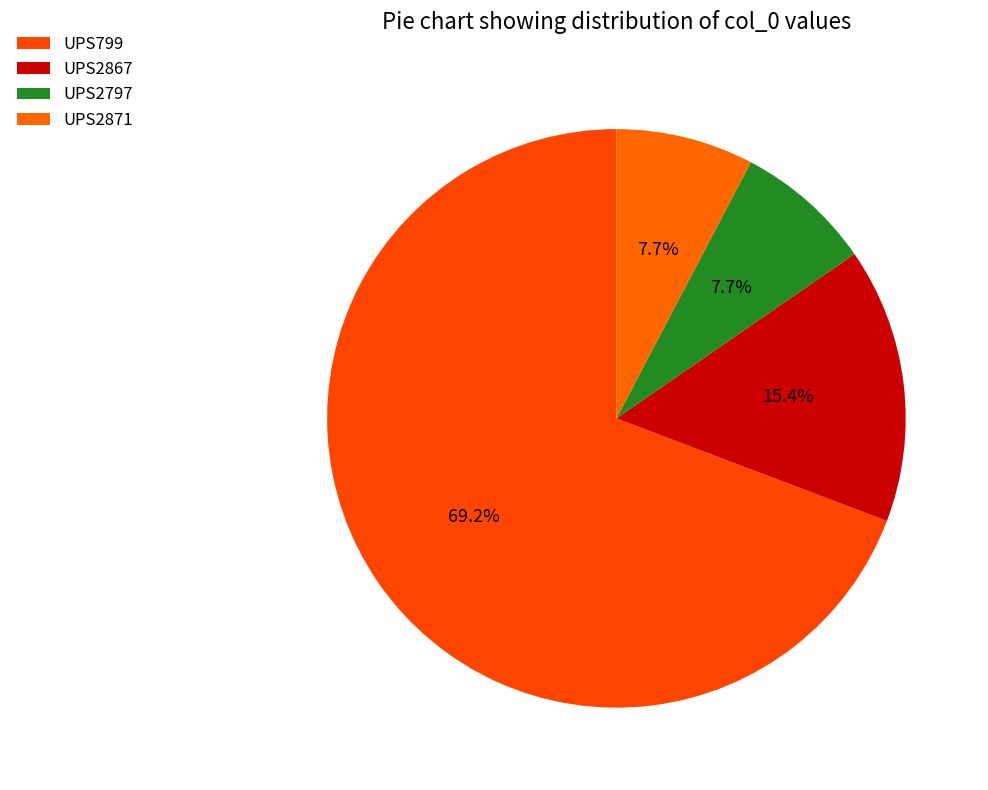

What is the largest slice in the pie chart?

UPS799